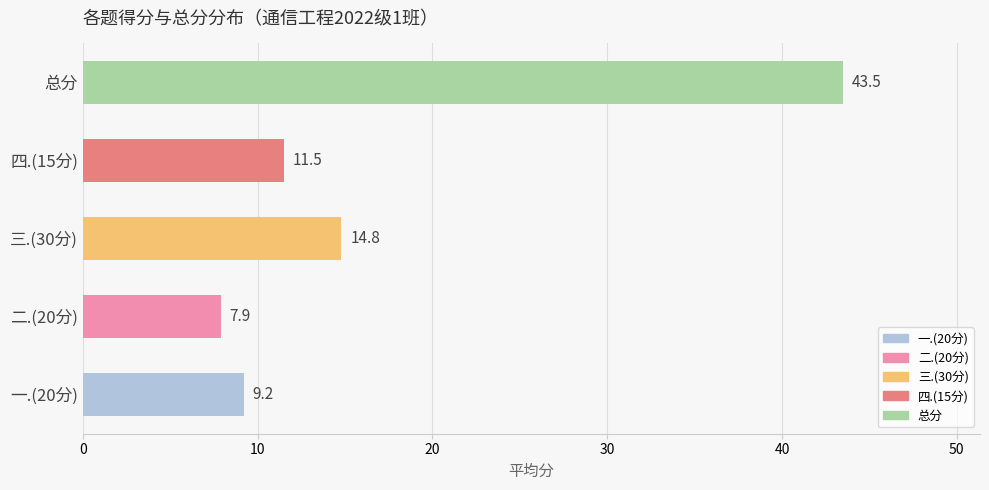

What is the maximum value shown in the chart?

43.5